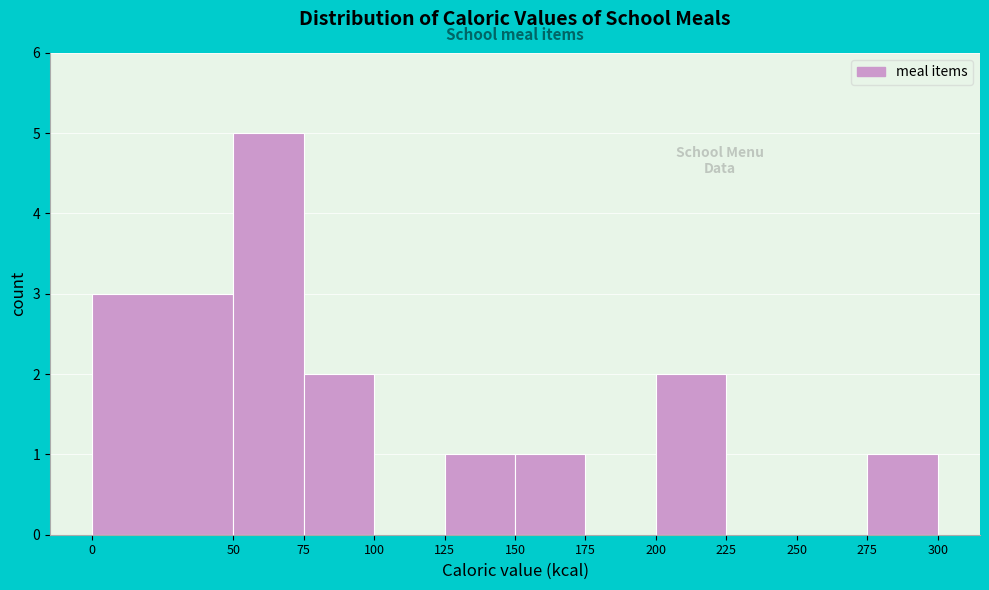

Reading left to right, transcribe this chart: for each bar, give the range it covers on the x-axis and its height. The values are not printed on the chart, so give them approximately, as read against the axis.

0 to 50: 3
50 to 75: 5
75 to 100: 2
100 to 125: 0
125 to 150: 1
150 to 175: 1
175 to 200: 0
200 to 225: 2
225 to 250: 0
250 to 275: 0
275 to 300: 1